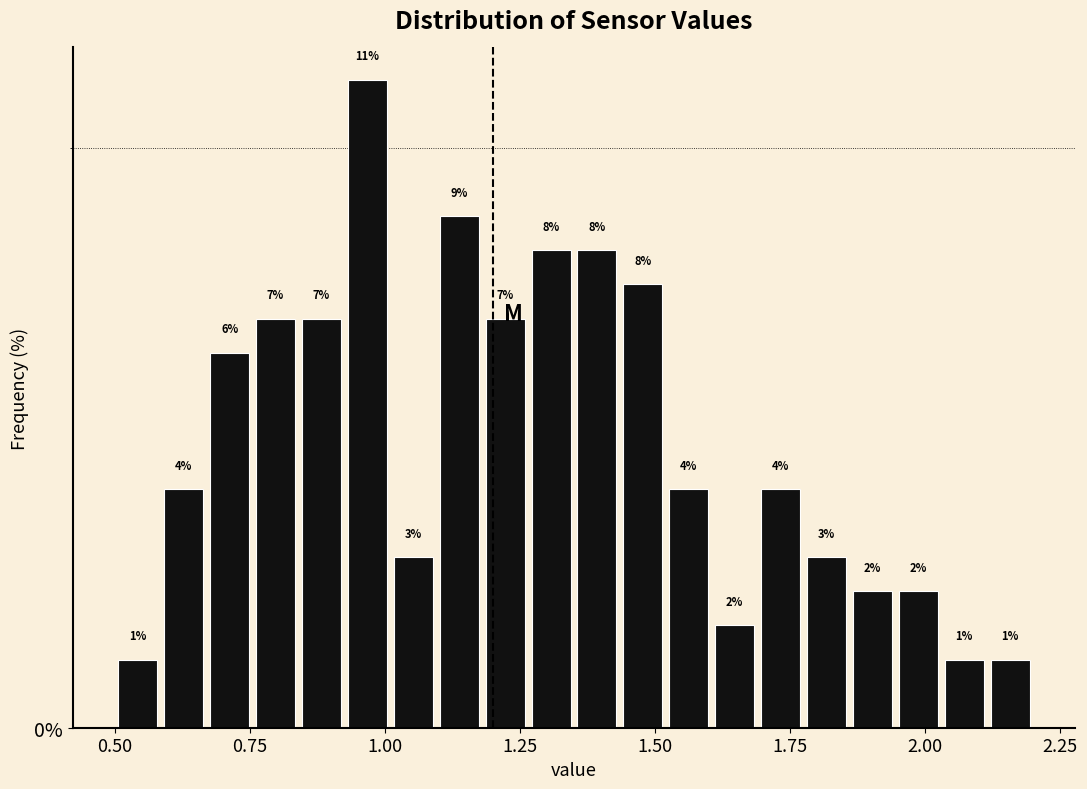

Around what value on the x-axis is the tallest bar? Give the approximate position of its centre, as read against the axis.

0.95